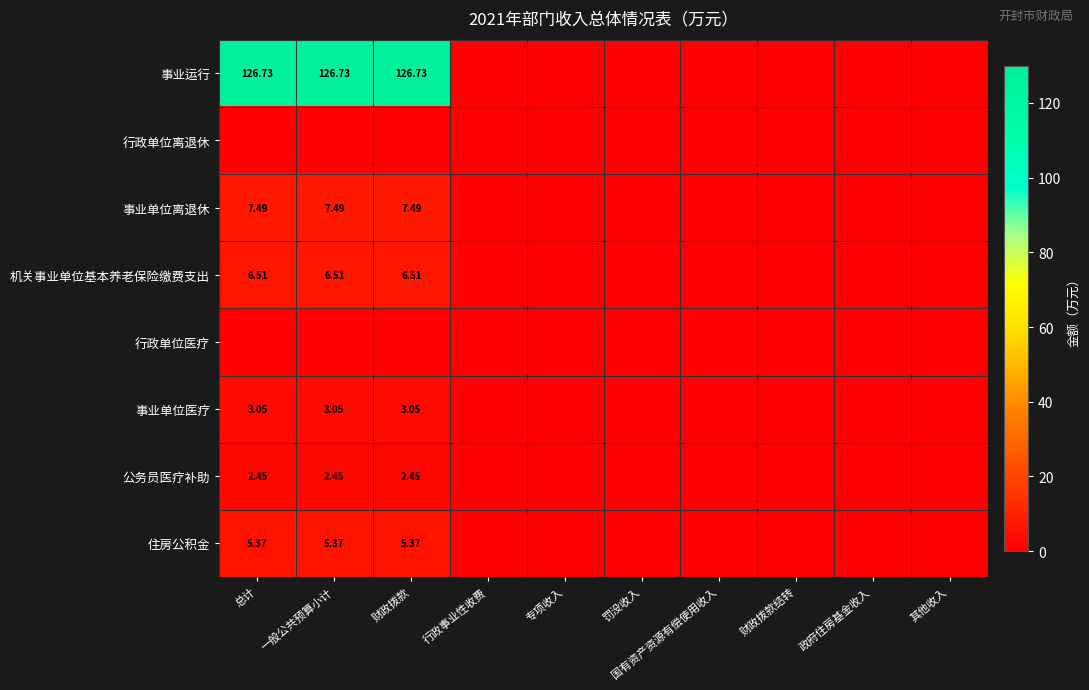

How many values in 住房公积金 are above zero?

3